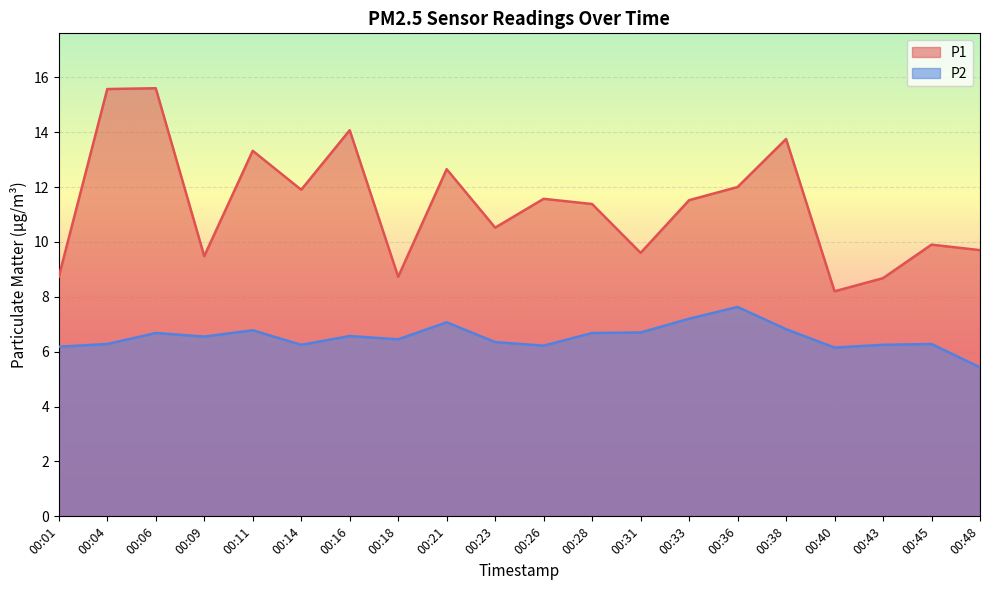

True or false: P1 and P2 cross at least once.

False